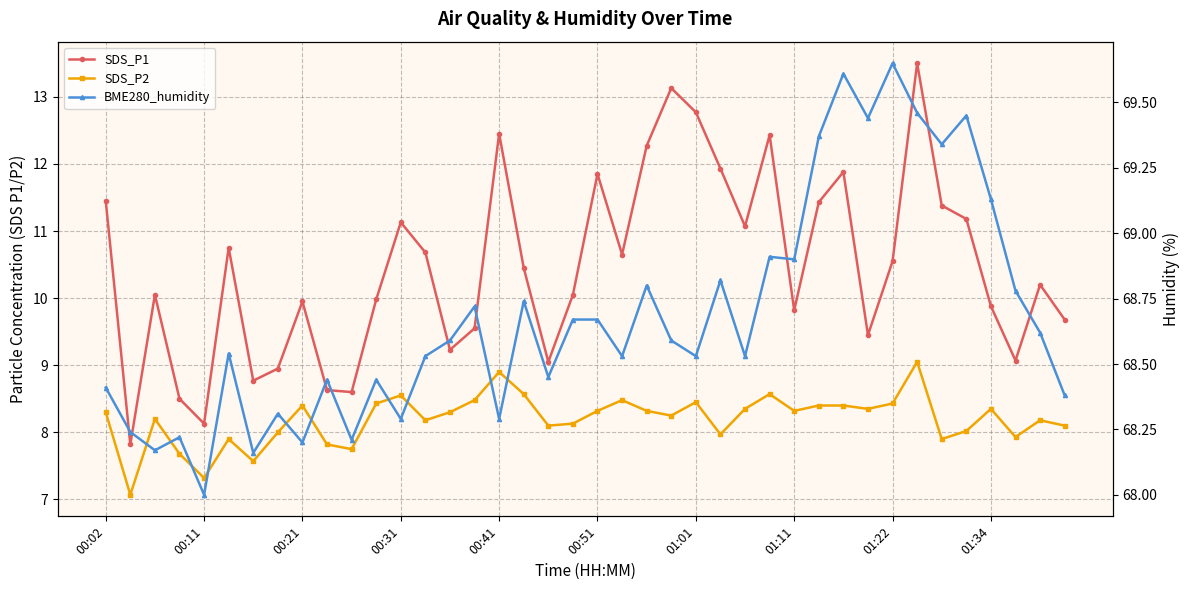

What is the sum of all BME280_humidity values?

2747.1